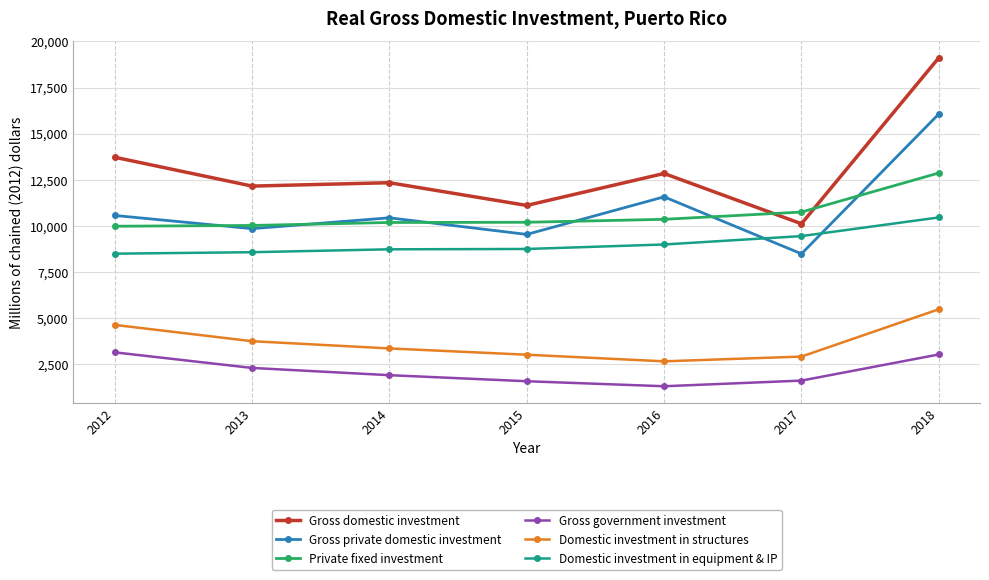

What is the difference between the highest and lowest values at 2015?

9525